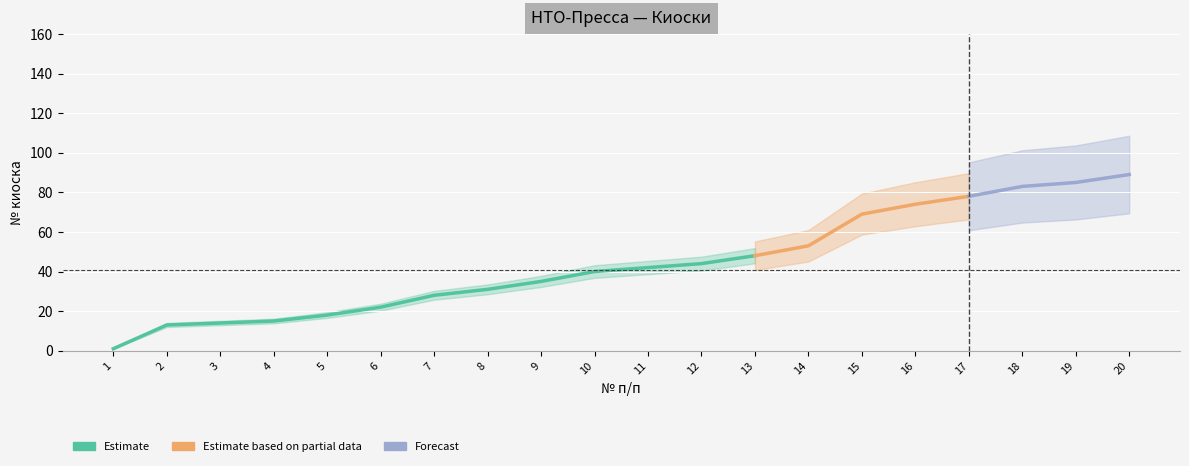

Reading left to right, what are all the values shown in this chart?

1=1	2=13	3=14	4=15	5=18	6=22	7=28	8=31	9=35	10=40	11=42	12=44	13=48	14=53	15=69	16=74	17=78	18=83	19=85	20=89